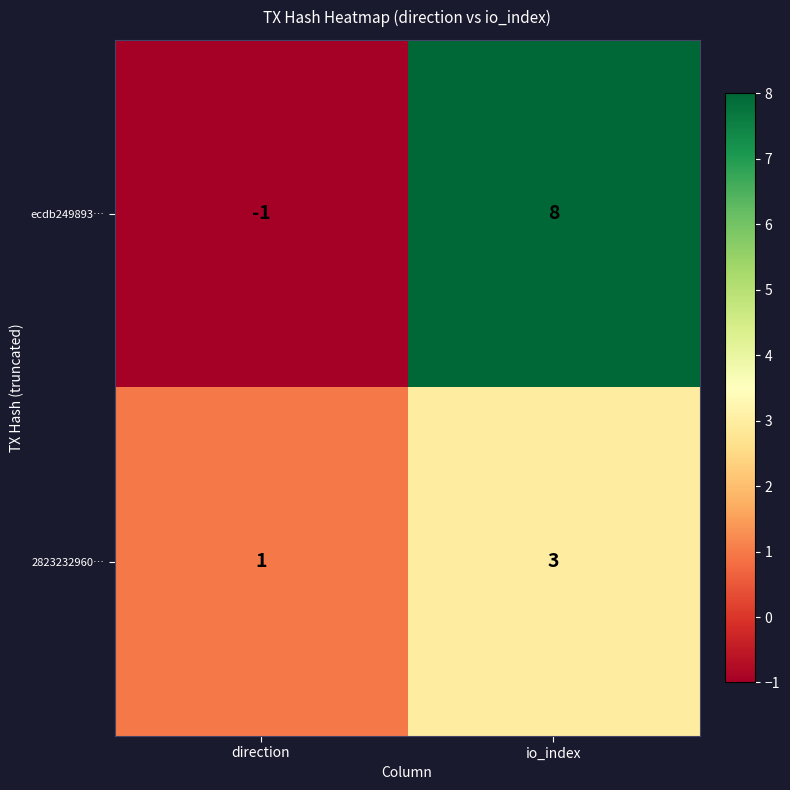

Between direction and io_index, which series saw the biggest shift?

ecdb249893…